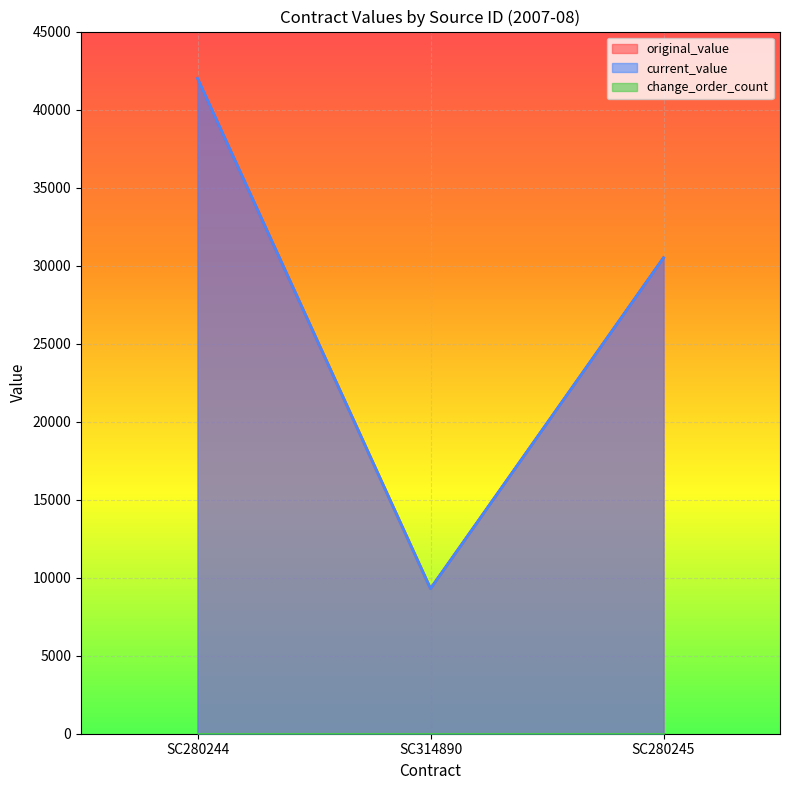

At which category is the sum across all series the highest?

SC280244